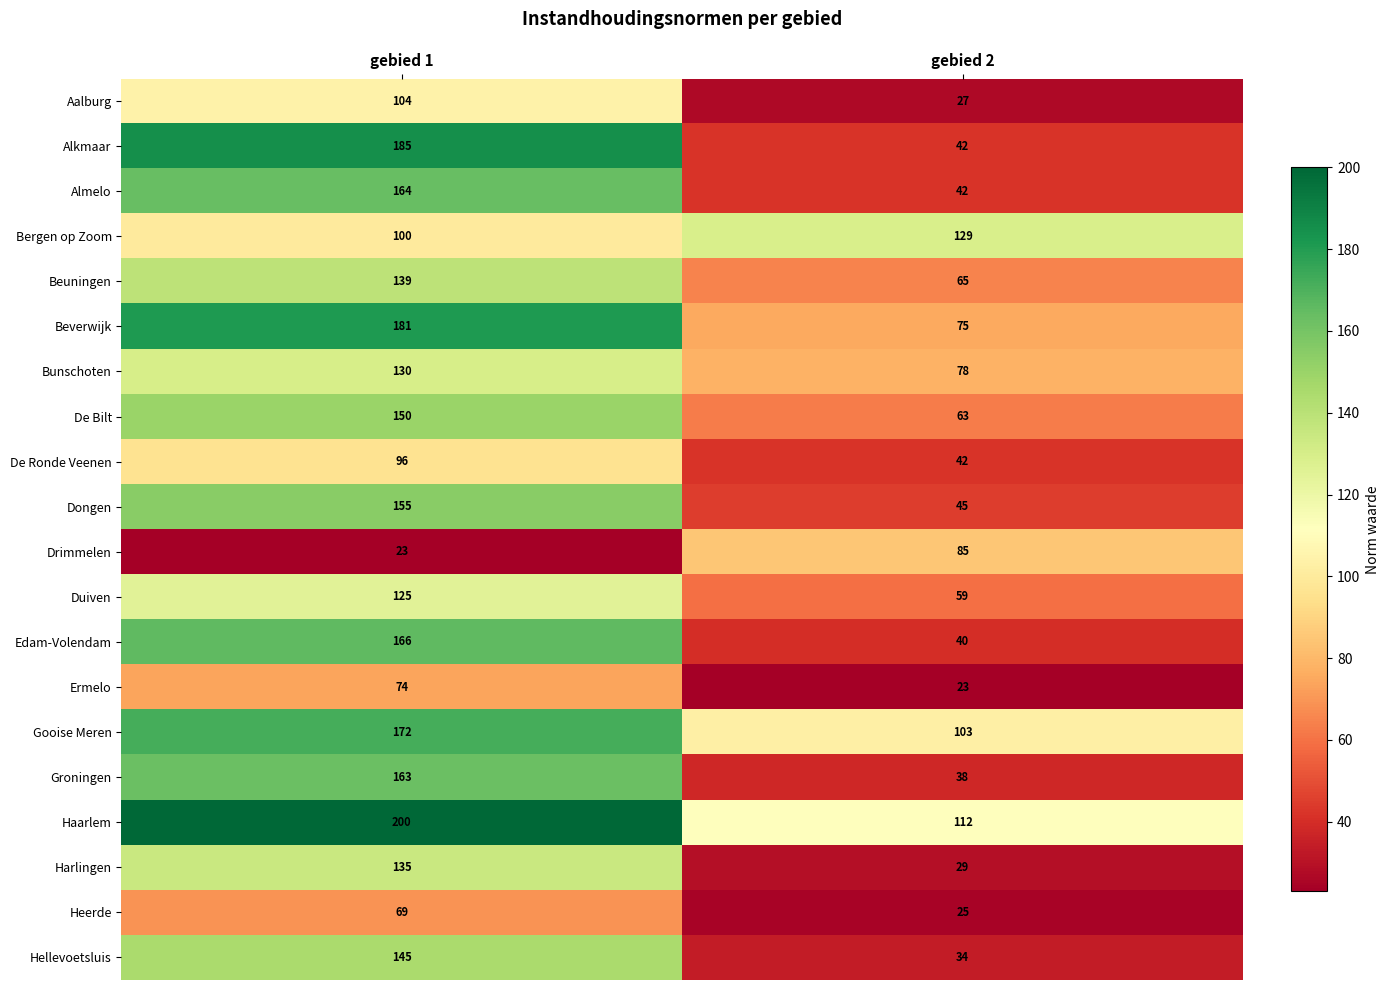

What value does the Beuningen series have at gebied 2?

65